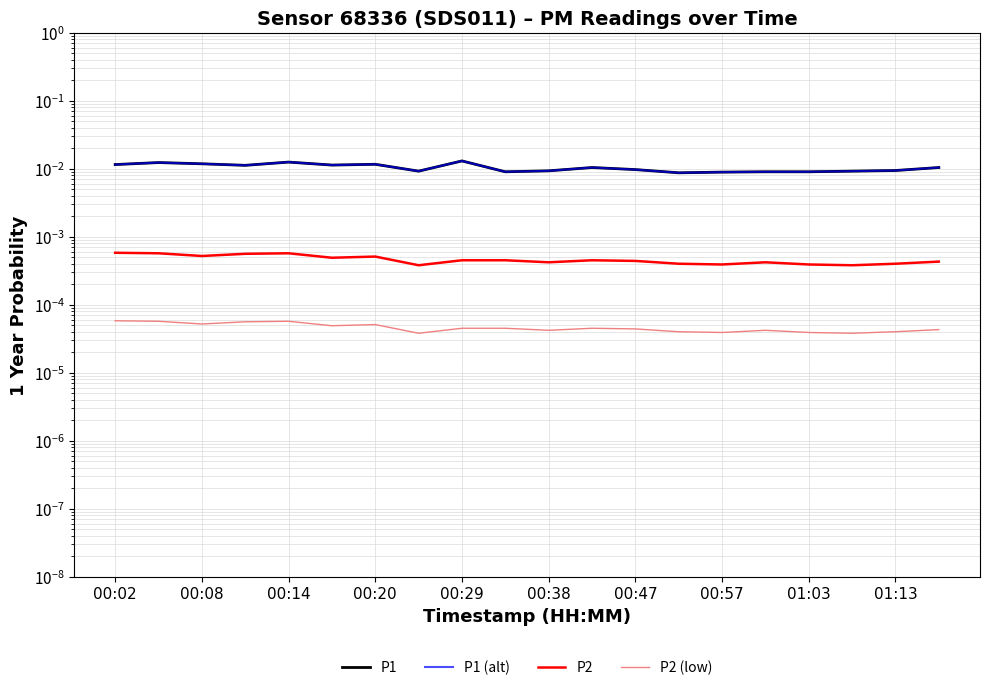

At how many categories does at least one series exceed 0?

20